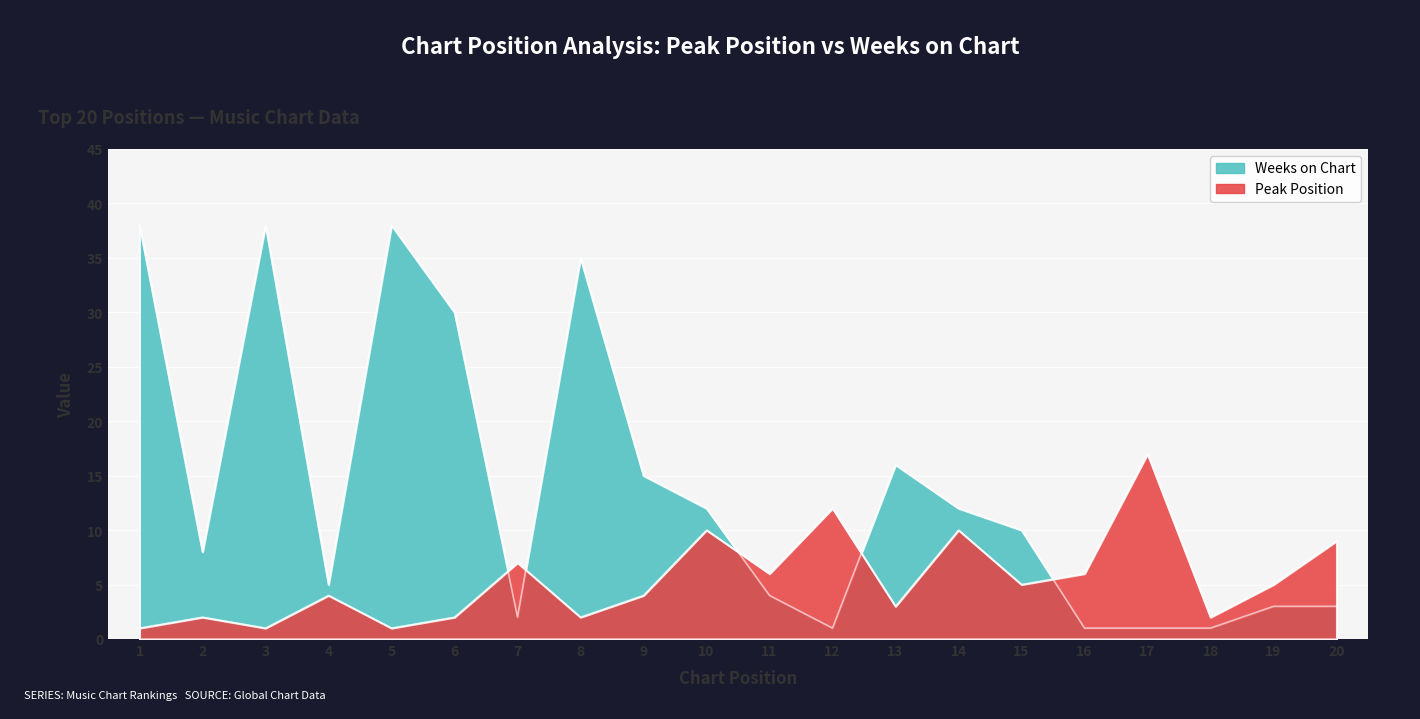

What is the value of the Weeks on Chart point at the 10th from the left?

12